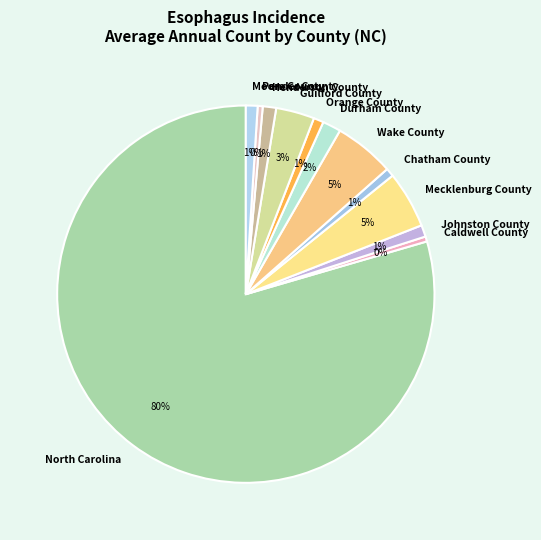

What percentage is the Chatham County slice, to the nearest percent?

1%